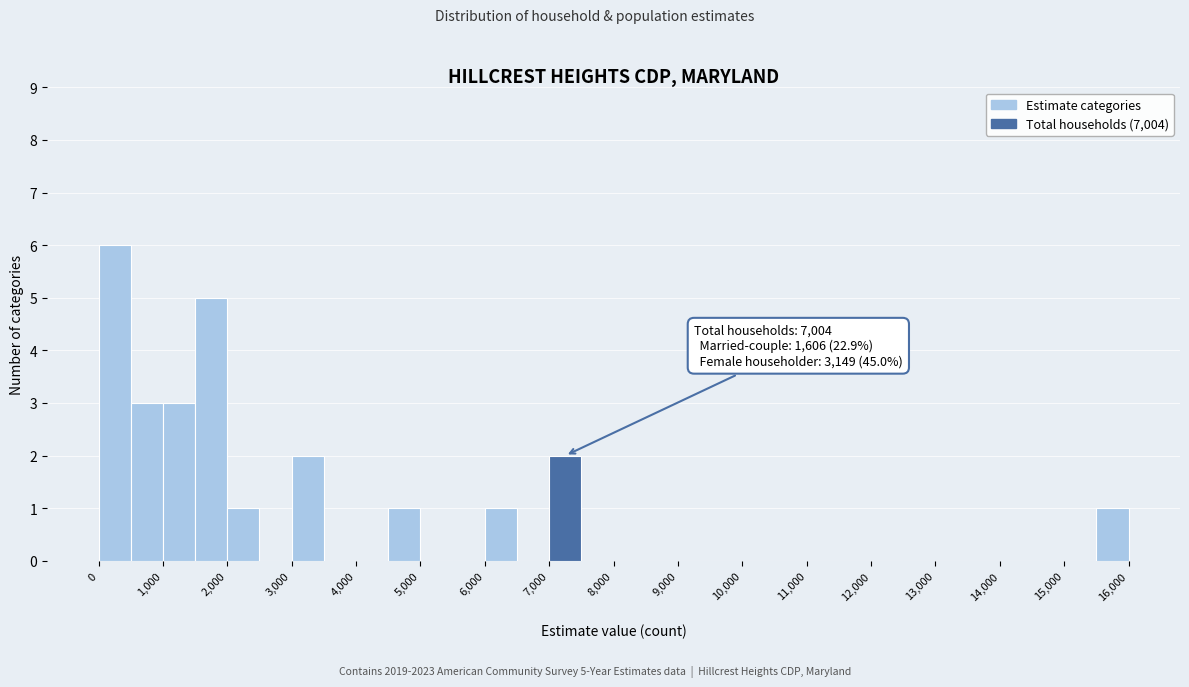

Which range on the x-axis has the tallest bar?

0 to 500